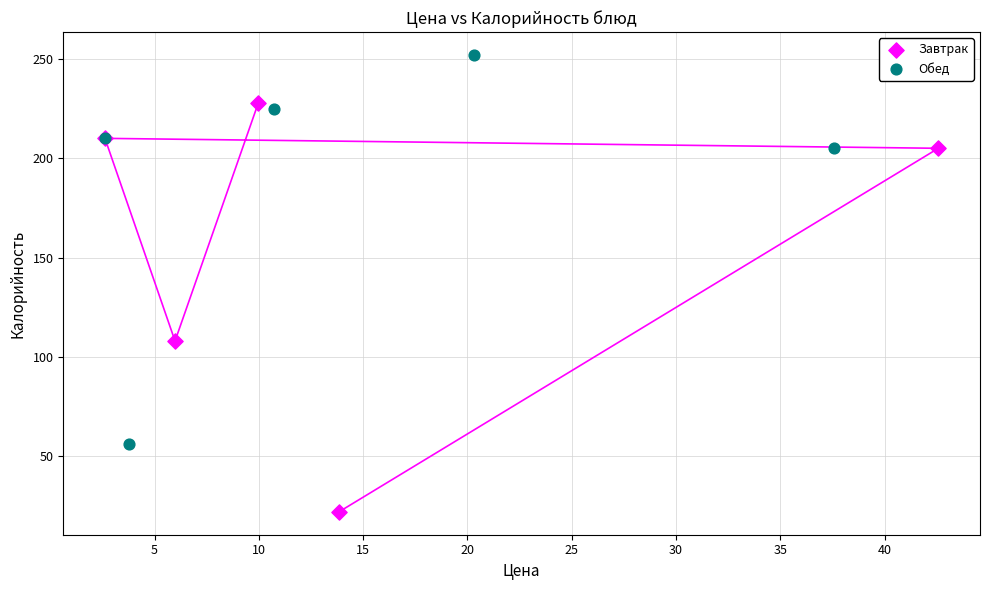

What are all the series names shown in the legend?

Завтрак, Обед